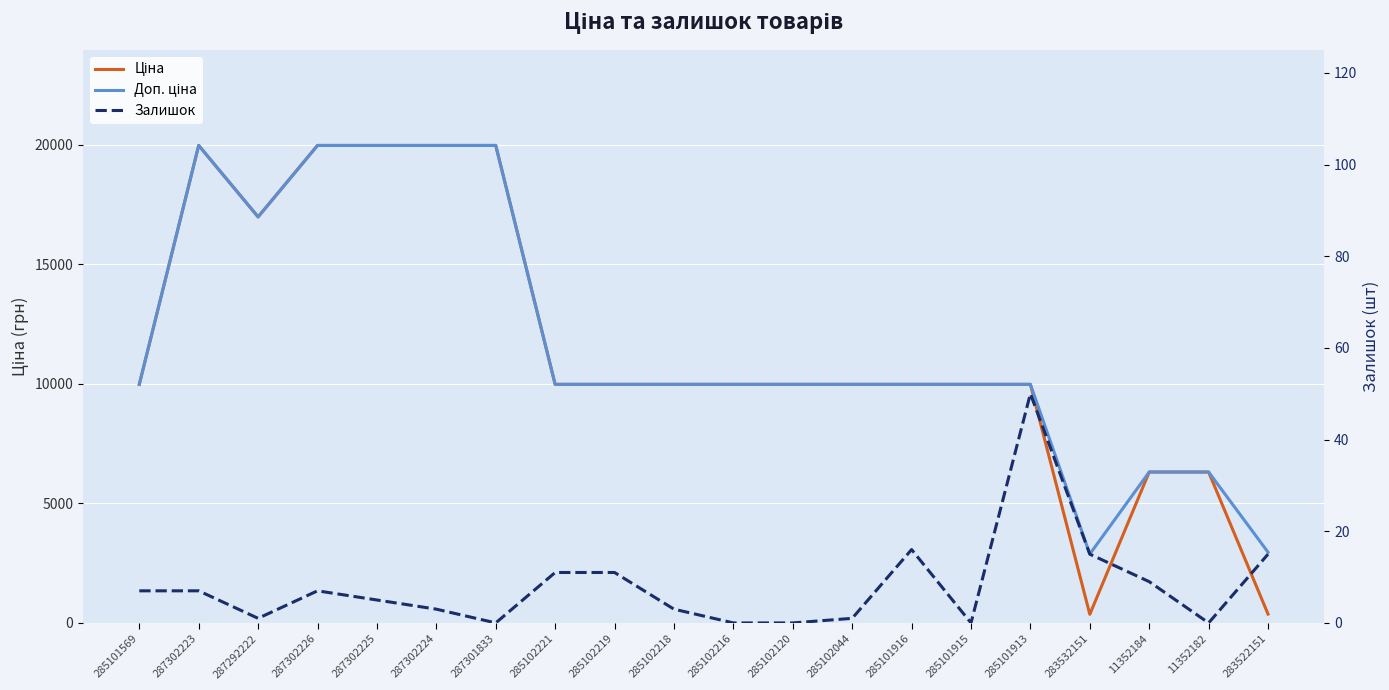

Between 283532151 and 11352184, which series saw the biggest shift?

Ціна